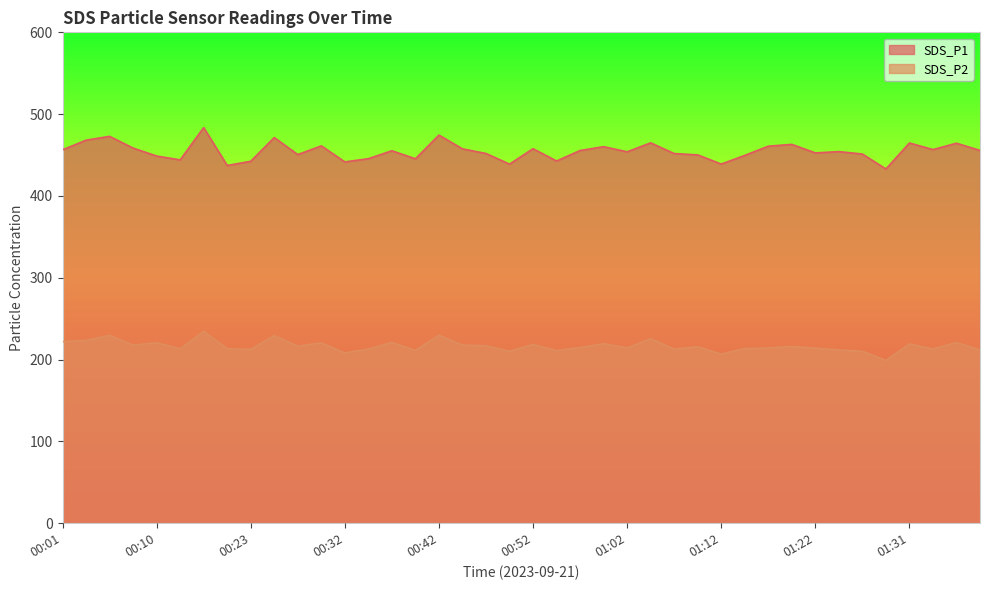

True or false: SDS_P2 has a value of 229.4 at 00:25.

True